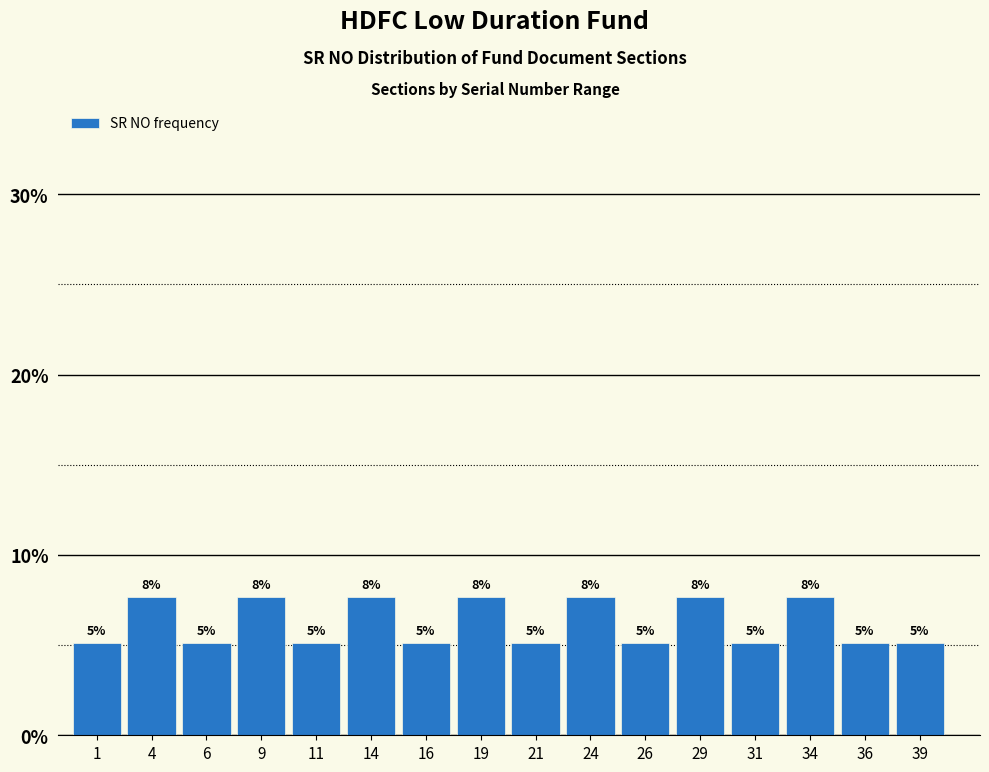

How many bars are there in total?

16